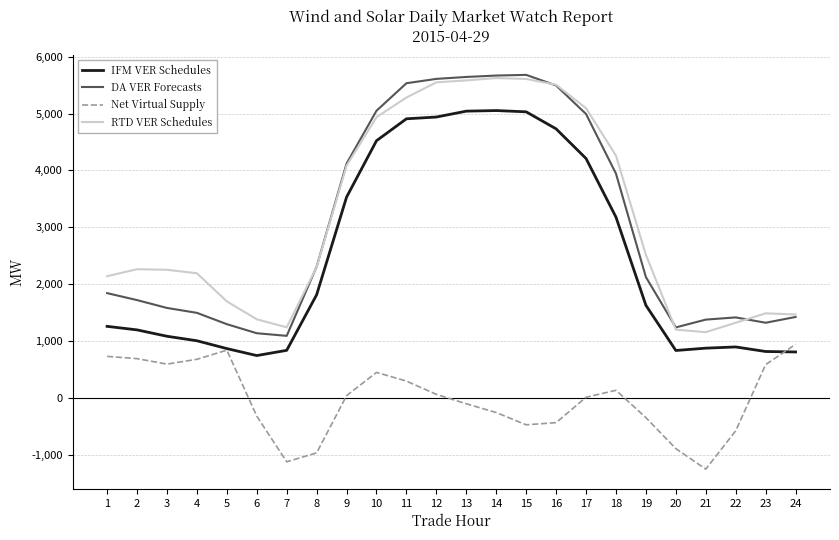

True or false: RTD VER Schedules and Net Virtual Supply intersect in this chart.

False